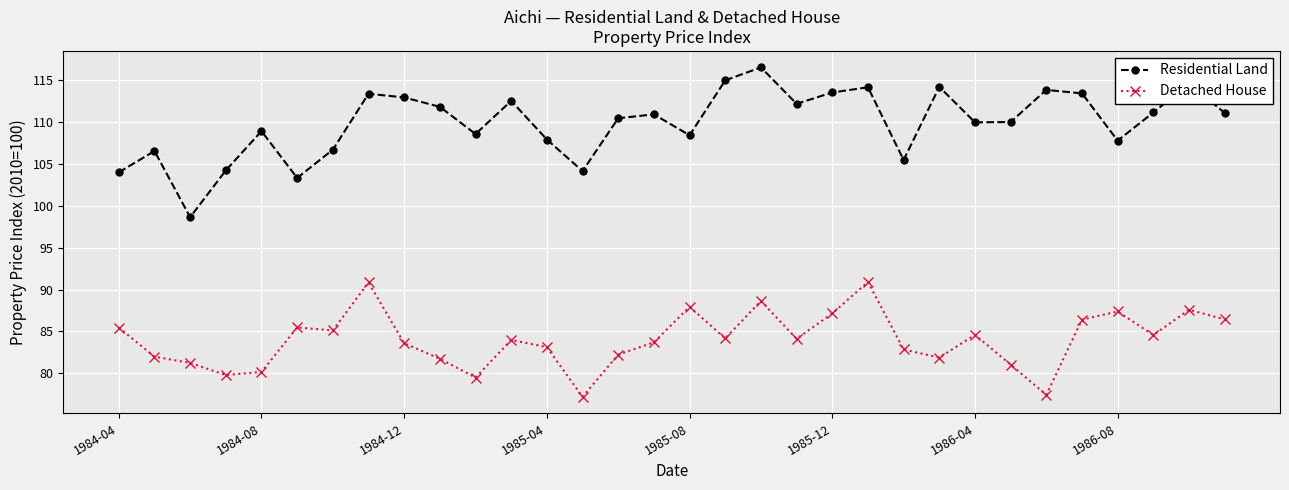

What is the value of the Residential Land point at the 5th from the left?

108.9